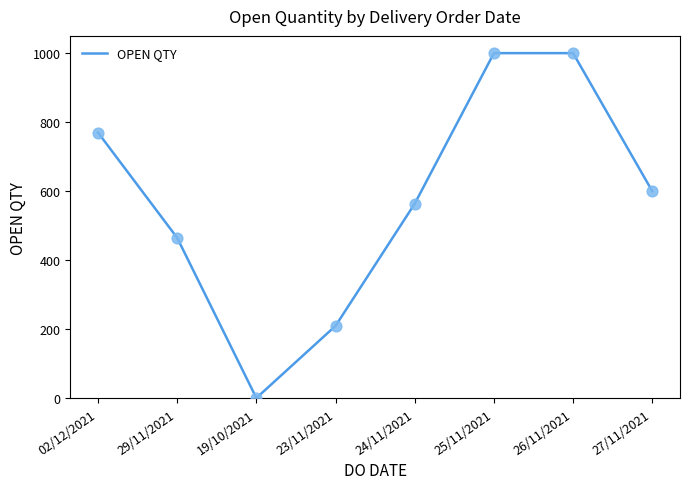

What is the change in value from 02/12/2021 to 25/11/2021?

+230